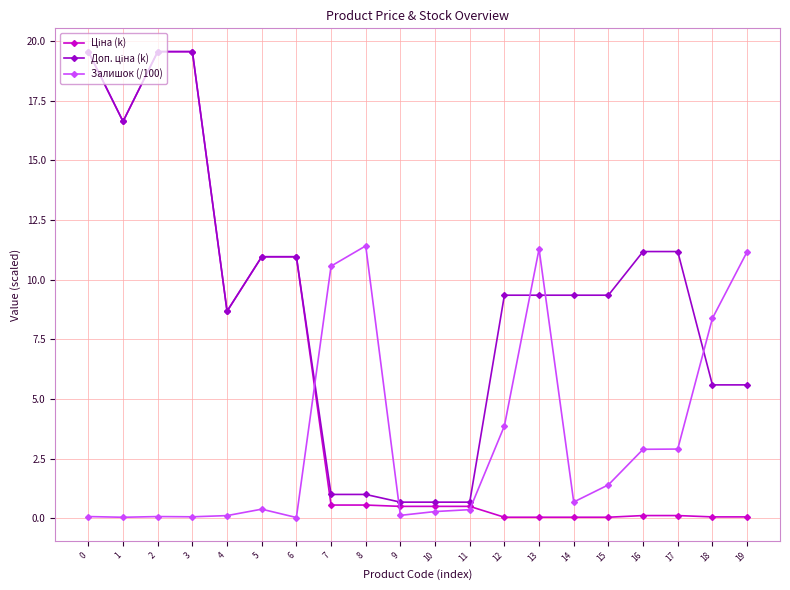

True or false: Залишок (/100) has more than 0 interior local peaks.

True